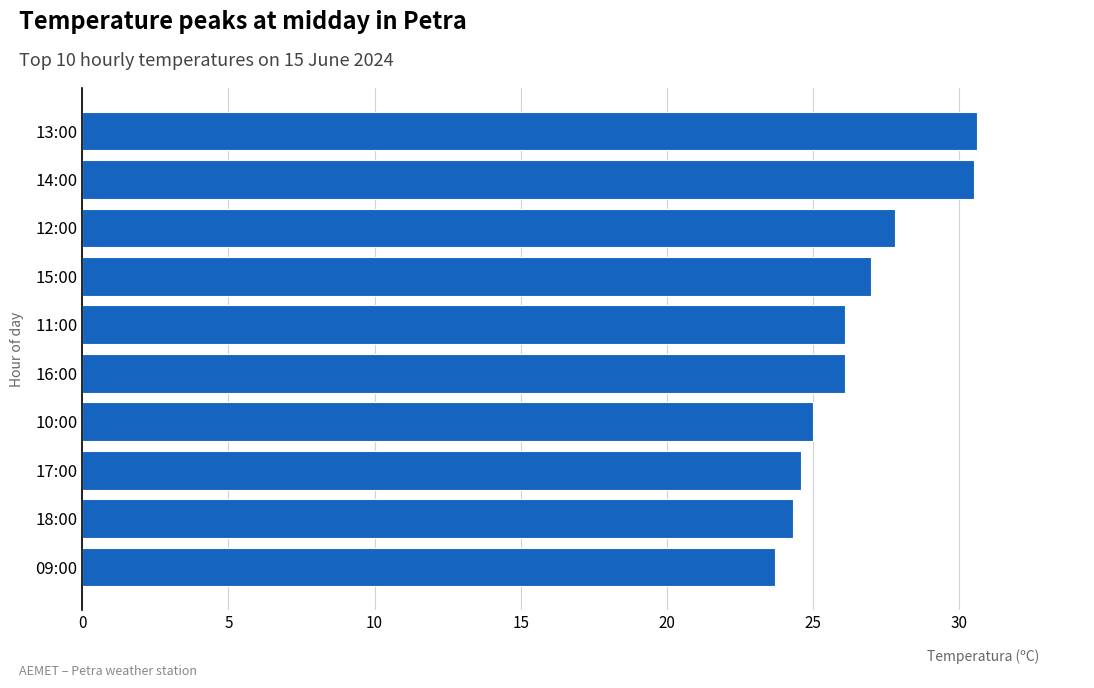

What is the value of the 2nd bar from the top?

30.5